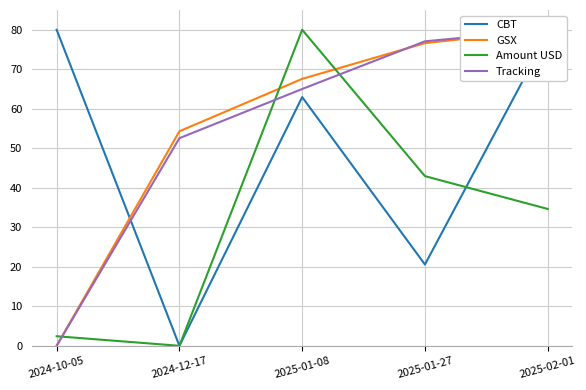

Which series changed the most between 2025-01-08 and 2025-02-01?

Amount USD